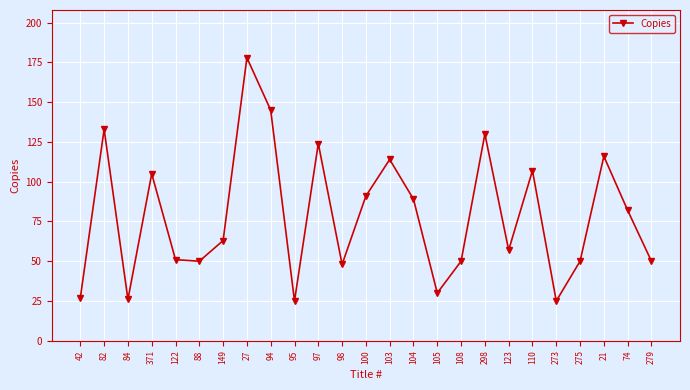

Reading right to left, extract all data points from this chart.

279=50	74=82	21=116	275=50	273=25	110=107	123=57	298=130	108=50	105=30	104=89	103=114	100=91	98=48	97=124	95=25	94=145	27=178	149=63	88=50	122=51	371=105	84=26	82=133	42=27